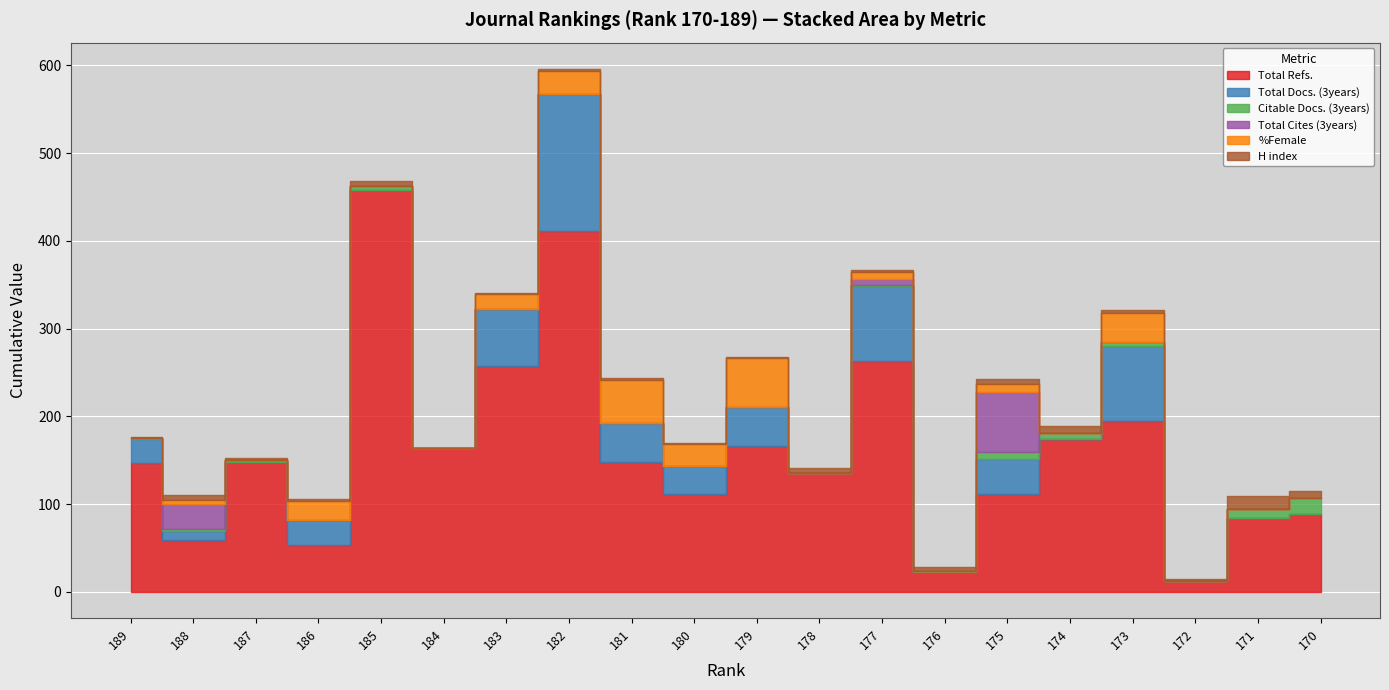

What are all the series names shown in the legend?

Total Refs., Total Docs. (3years), Citable Docs. (3years), Total Cites (3years), %Female, H index